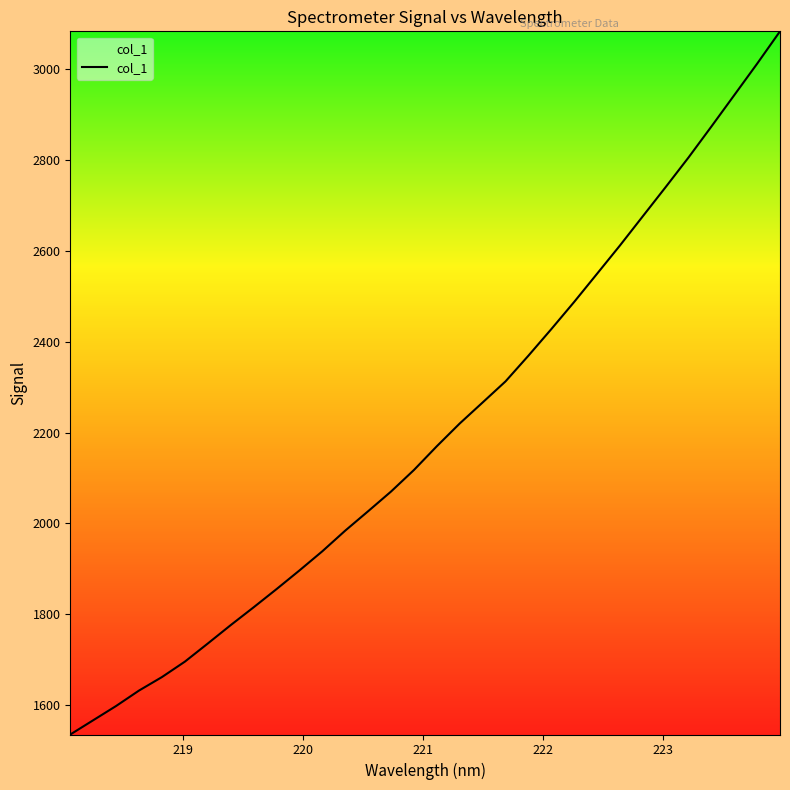

What is the smallest value displayed?

1535.2